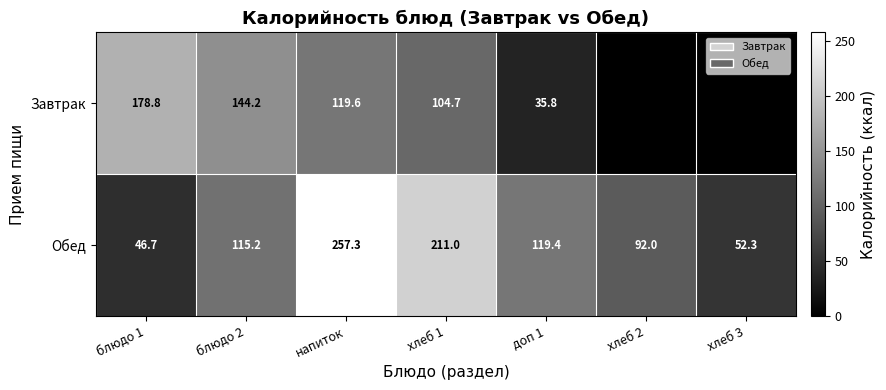

What is the highest value of the Обед series?

257.3